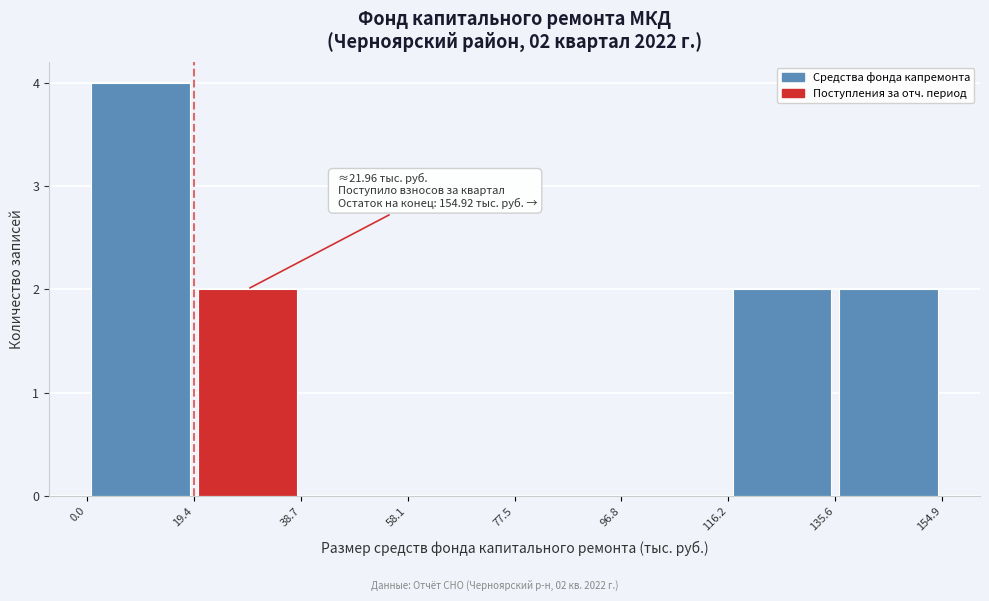

Over which range of the x-axis is the bar tallest?

0.0 to 19.4